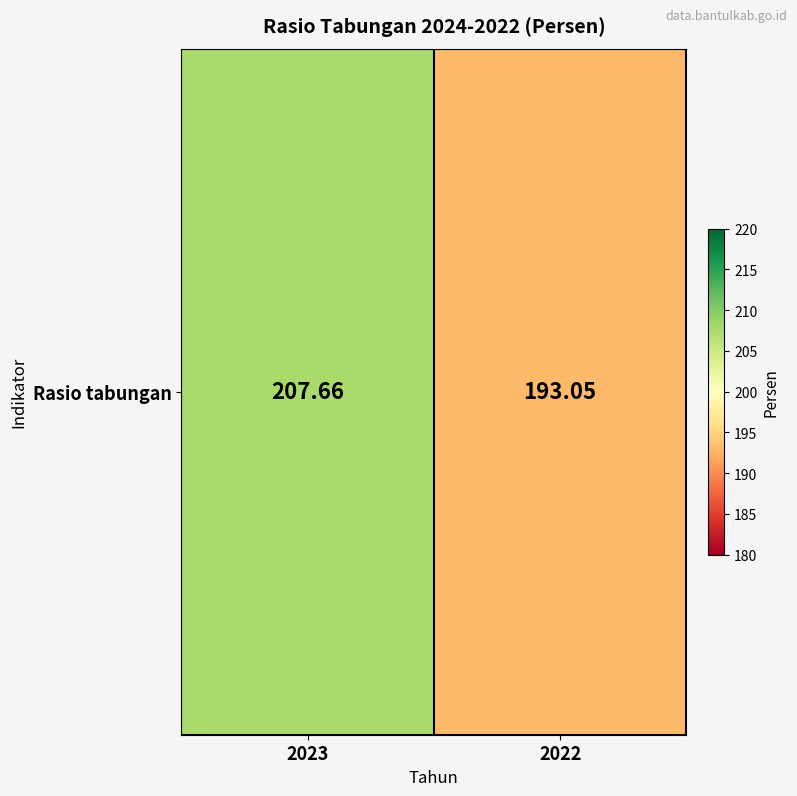

Reading left to right, extract all data points from this chart.

207.7	193.1